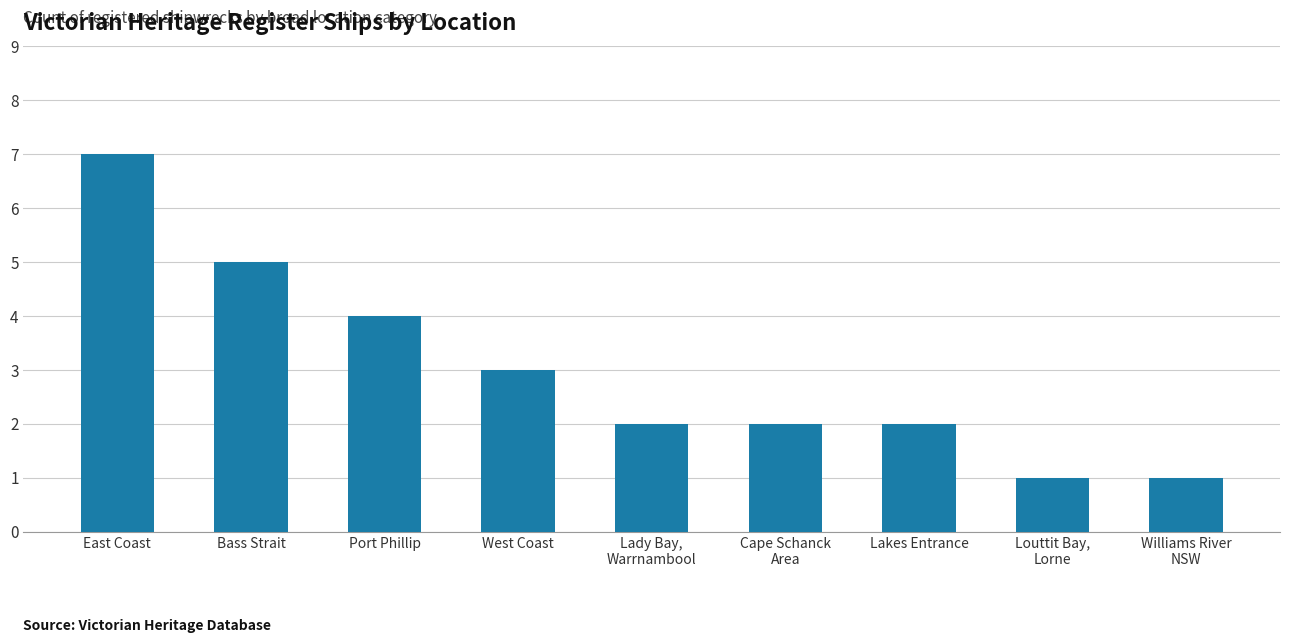

Reading left to right, transcribe all the data shown in this chart.

East Coast=7	Bass Strait=5	Port Phillip=4	West Coast=3	Lady Bay,
Warrnambool=2	Cape Schanck
Area=2	Lakes Entrance=2	Louttit Bay,
Lorne=1	Williams River
NSW=1